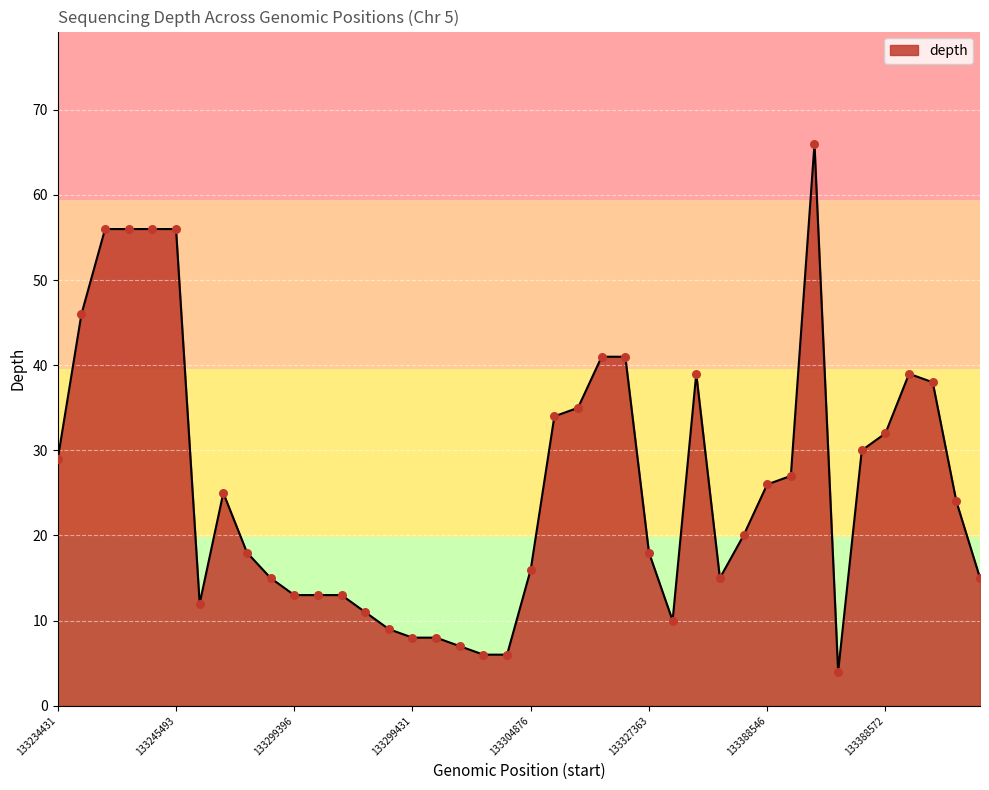

What is the smallest value displayed?

4